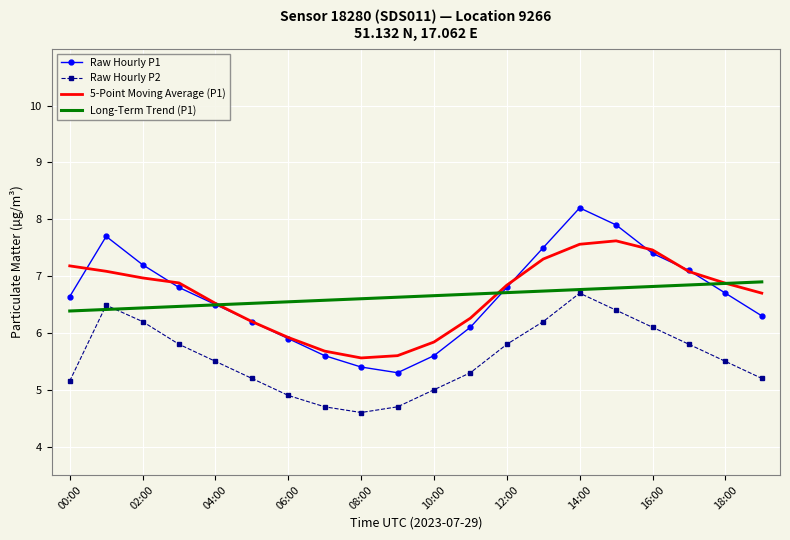

What is the lowest value of the Long-Term Trend (P1) series?

6.4